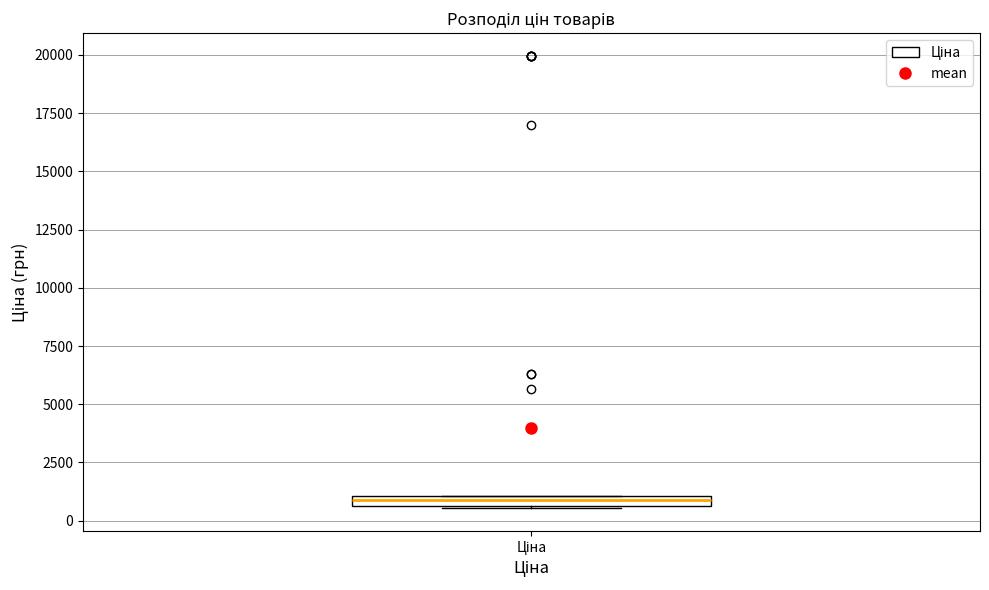

Where is the lower edge of the box for Ціна on the y-axis? The values are not printed on the chart, so give them approximately, as read against the axis.

500